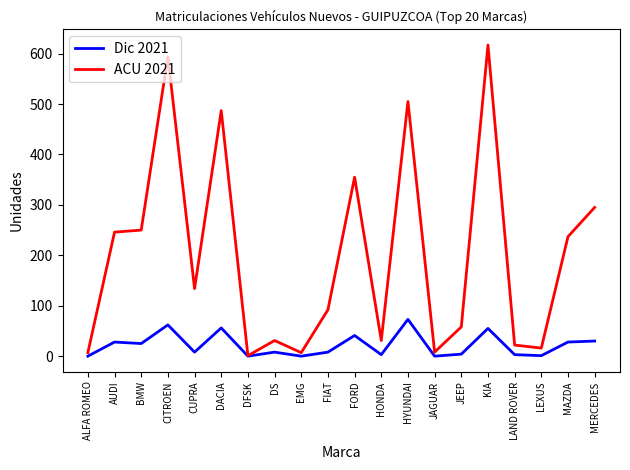

What is the difference between the maximum and minimum values in the Dic 2021 series?

73